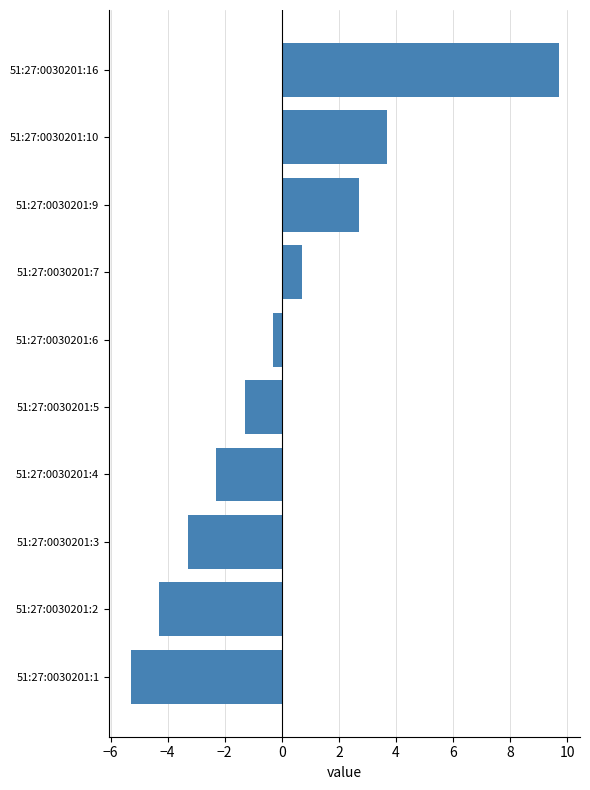

Reading bottom to top, list all the values displayed in this chart.

51:27:0030201:1=-5.3	51:27:0030201:2=-4.3	51:27:0030201:3=-3.3	51:27:0030201:4=-2.3	51:27:0030201:5=-1.3	51:27:0030201:6=-0.3	51:27:0030201:7=0.7	51:27:0030201:9=2.7	51:27:0030201:10=3.7	51:27:0030201:16=9.7